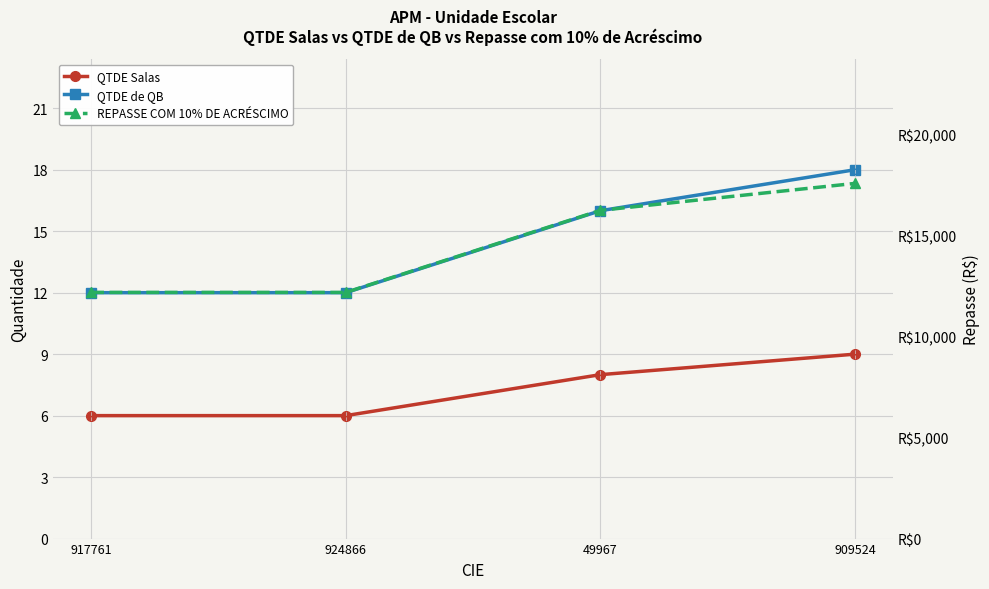

How many lines are shown in the chart?

3